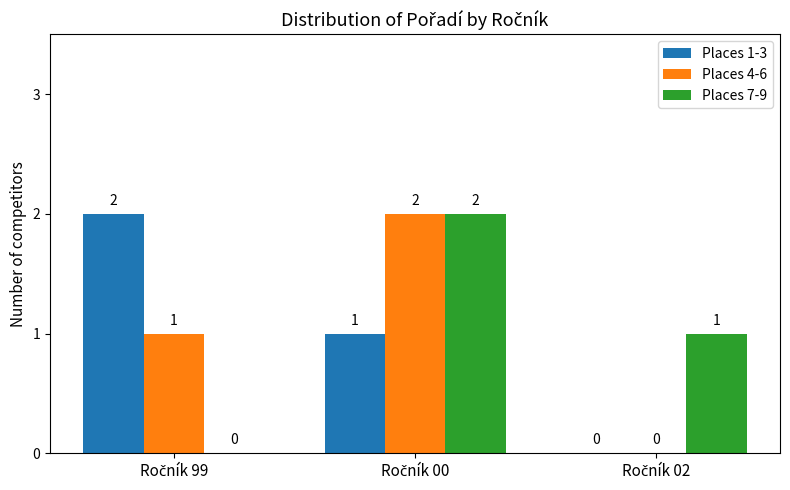

What is the sum of all Places 1-3 values?

3